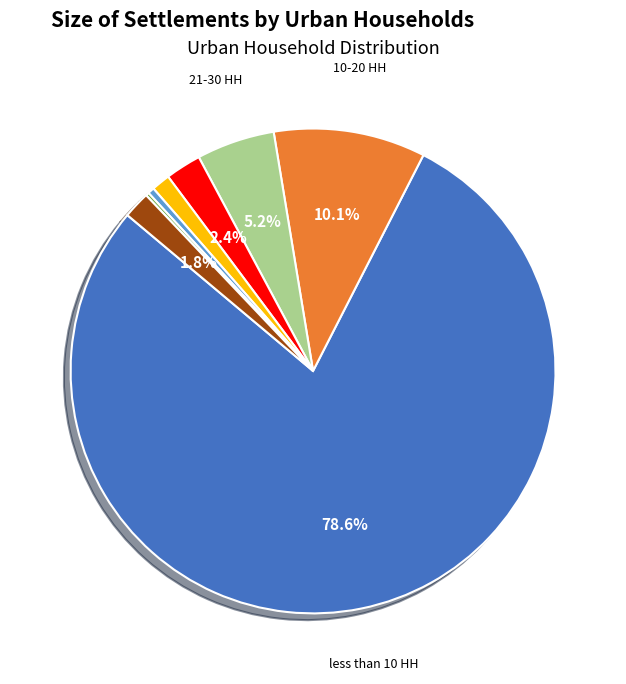

Is there a majority slice in this chart?

Yes